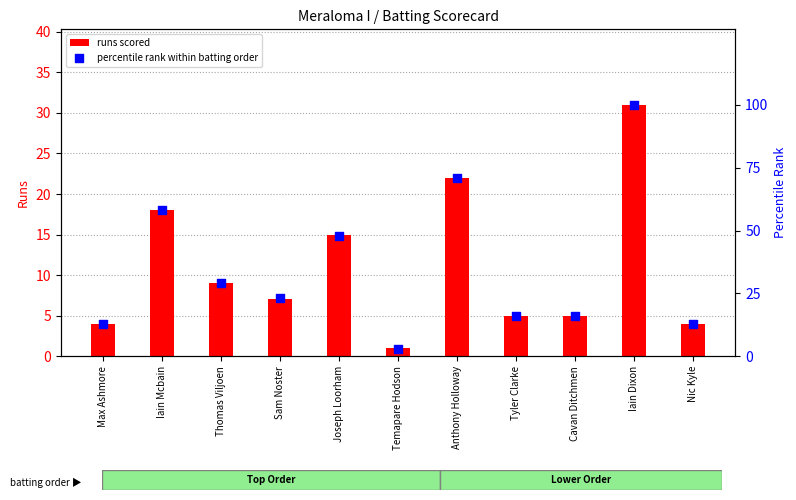

At how many categories does at least one series exceed 13?

8